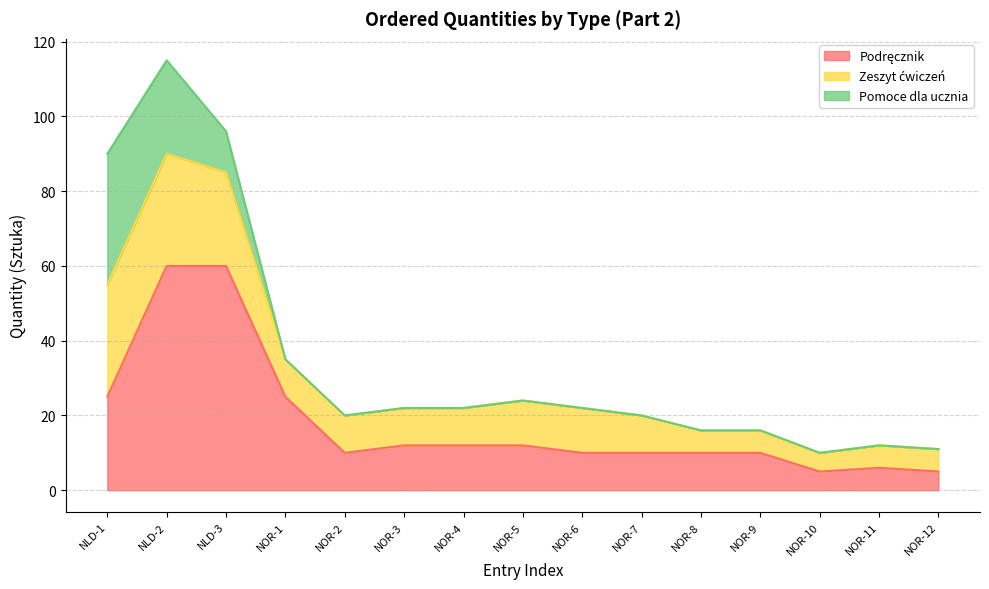

How many intersections are there between Pomoce dla ucznia and Podręcznik?

1